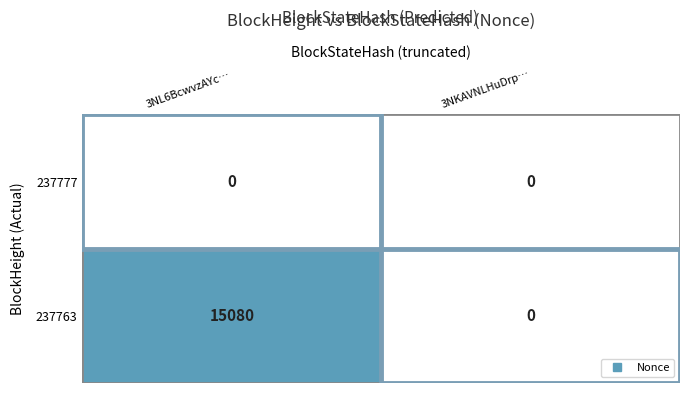

What is the average value of the 237763 series?

7540